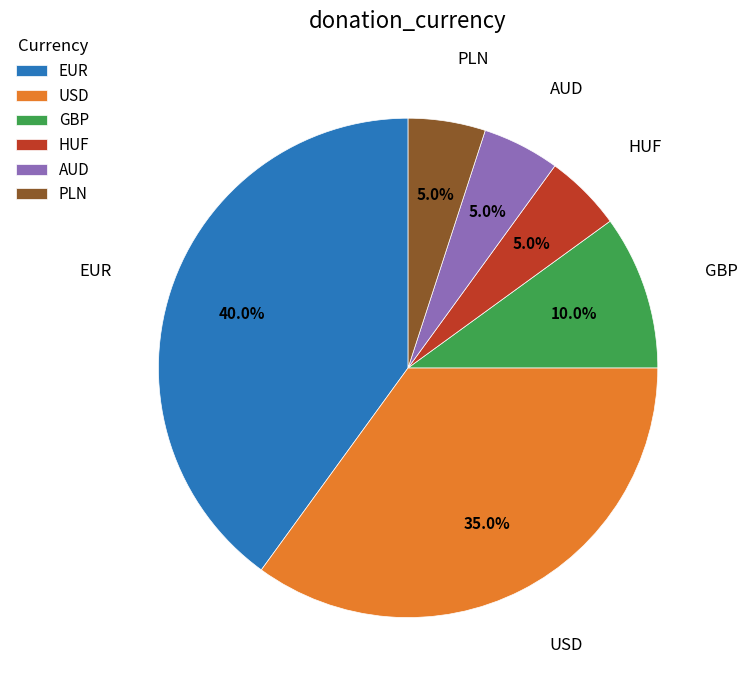

True or false: PLN accounts for 5% of the total.

True